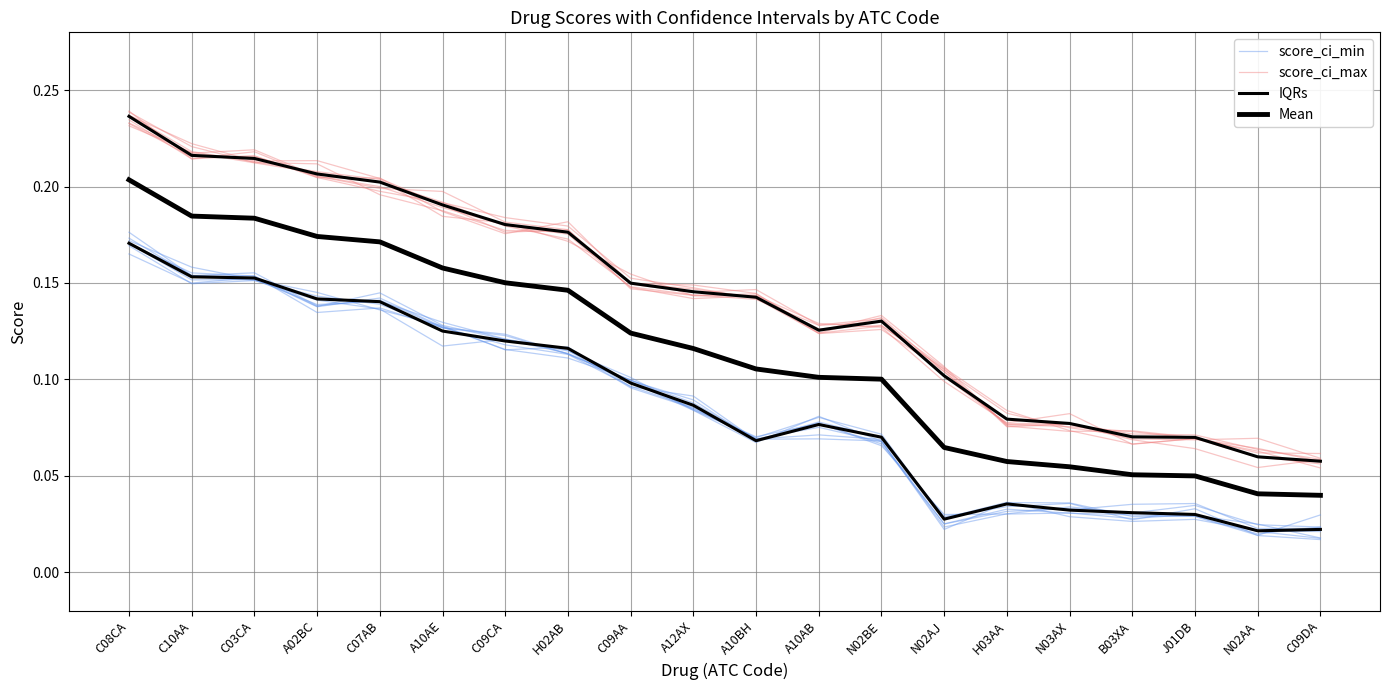

Which series changed the most between H02AB and C09AA?

score_ci_max